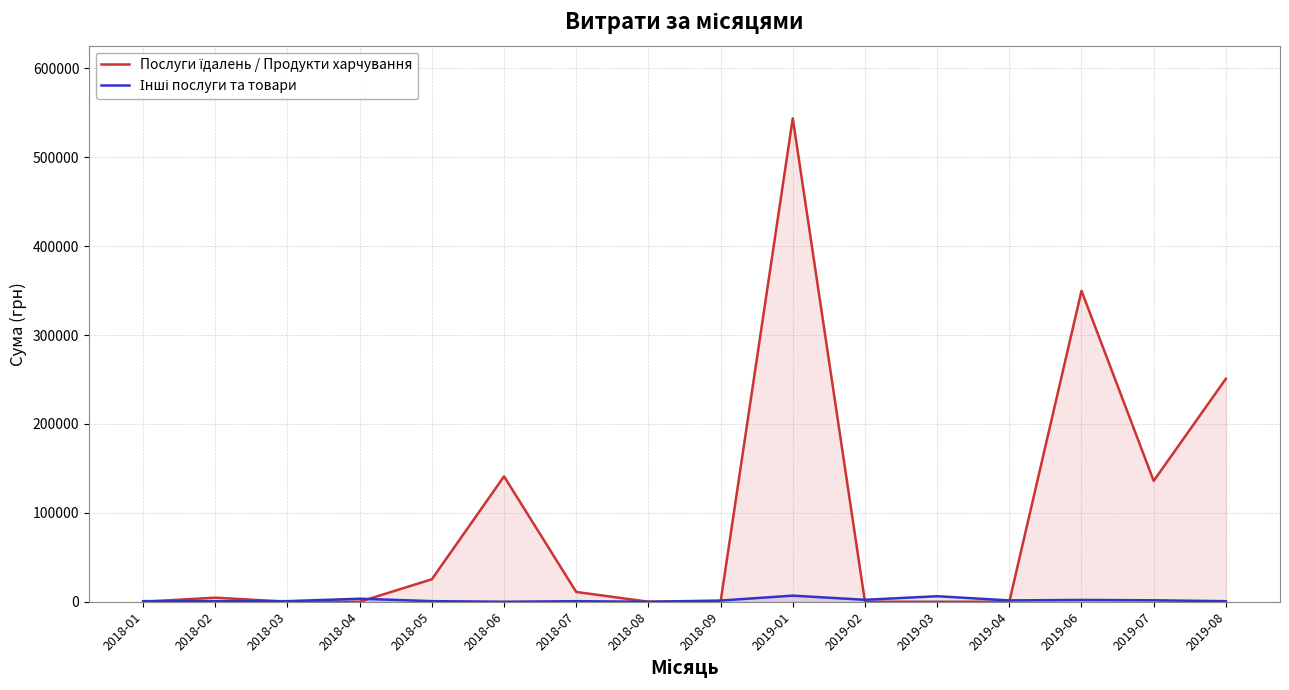

Between 2019-02 and 2018-05, which is larger?

2018-05